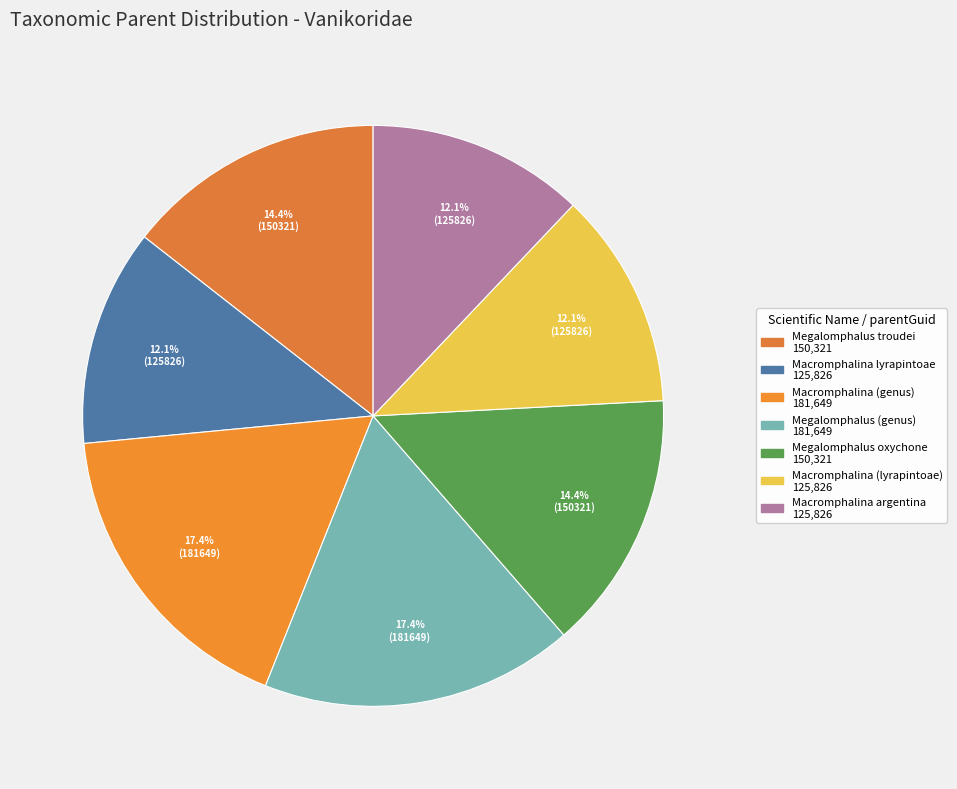

To the nearest percent, what is the combined percentage of Macromphalina argentina and Megalomphalus oxychone?

27%